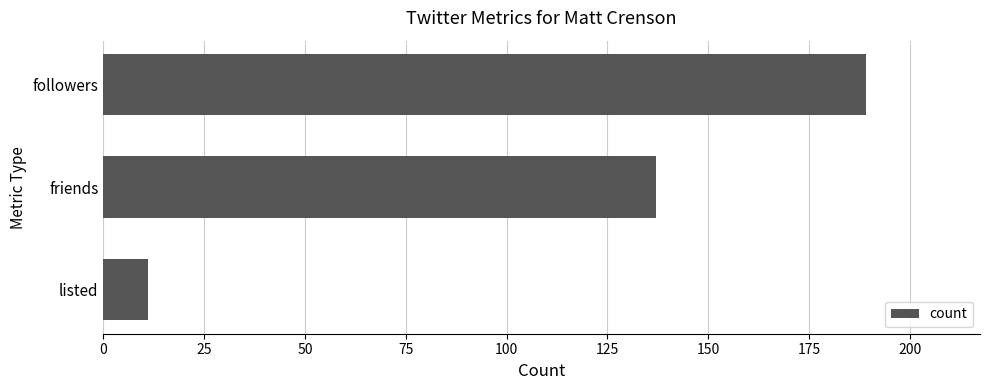

Reading top to bottom, list all the values displayed in this chart.

189	137	11